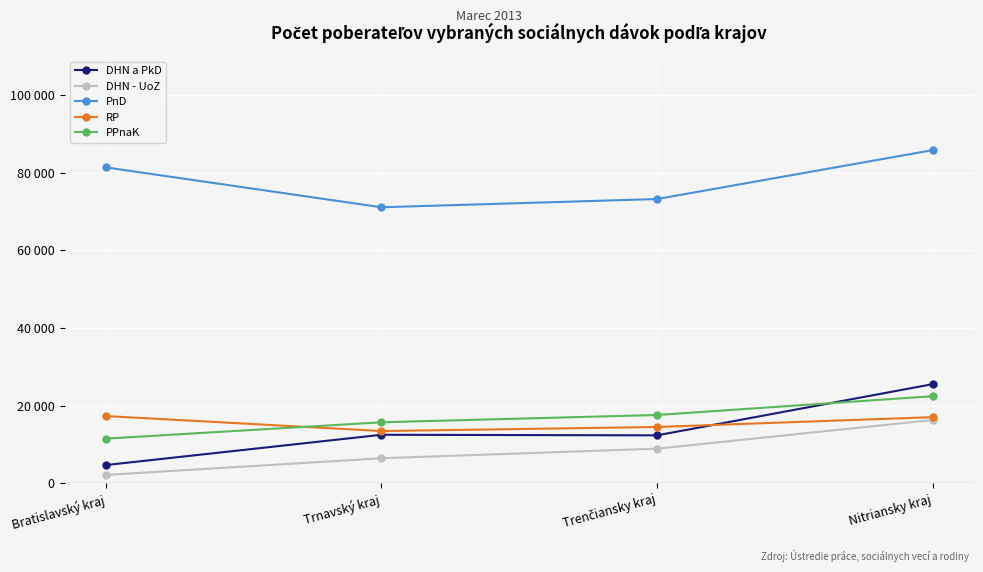

Where do PPnaK and RP first cross each other?

Bratislavský kraj and Trnavský kraj